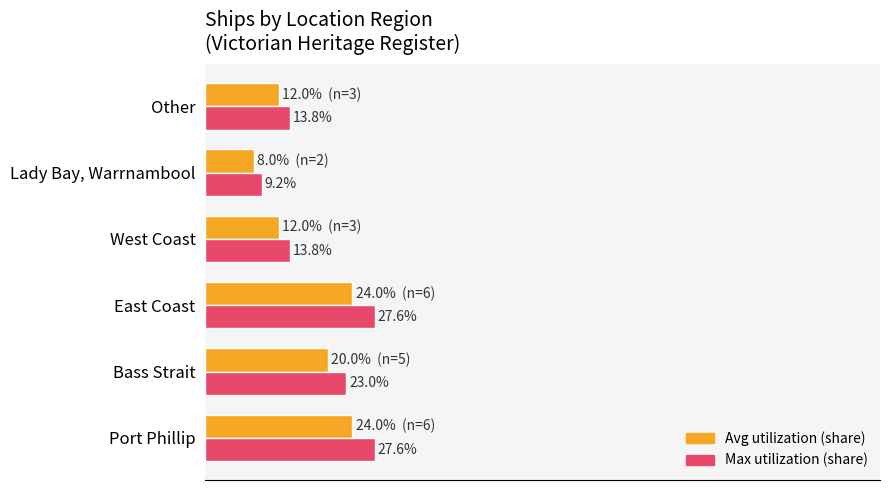

At which category does the chart reach its minimum across all series?

Lady Bay, Warrnambool